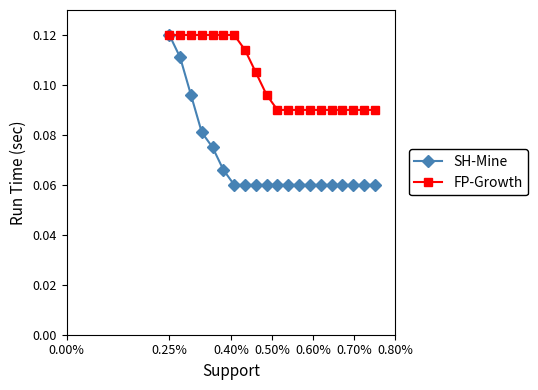

Count the SH-Mine values in the range 0 to 1.

20